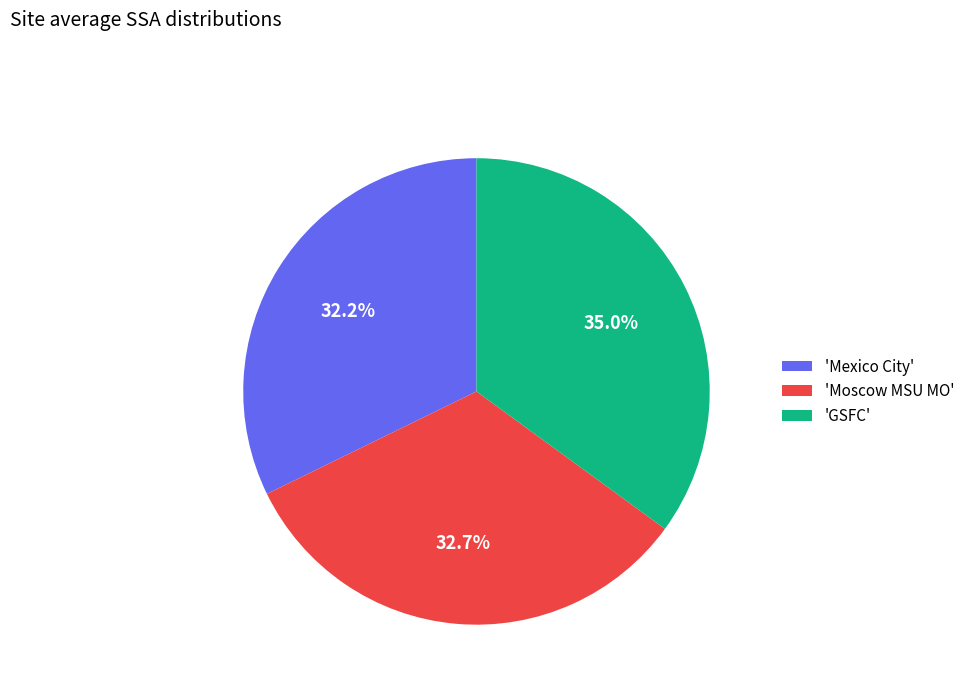

Which has a higher value, 'Moscow MSU MO' or 'GSFC'?

'GSFC'